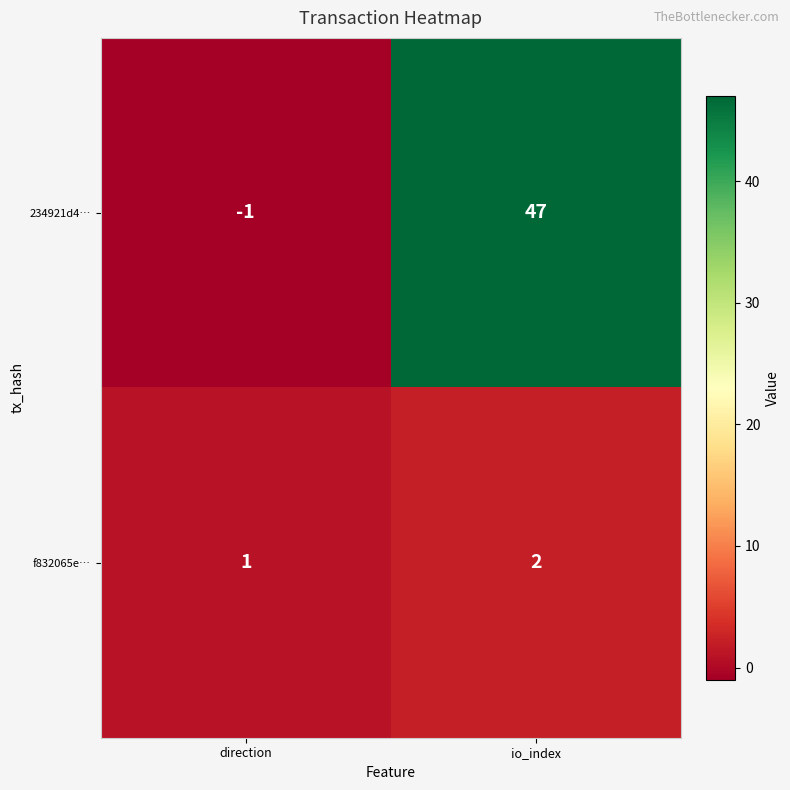

Reading left to right, what are all the values shown in this chart?

234921d4…: -1	47
f832065e…: 1	2